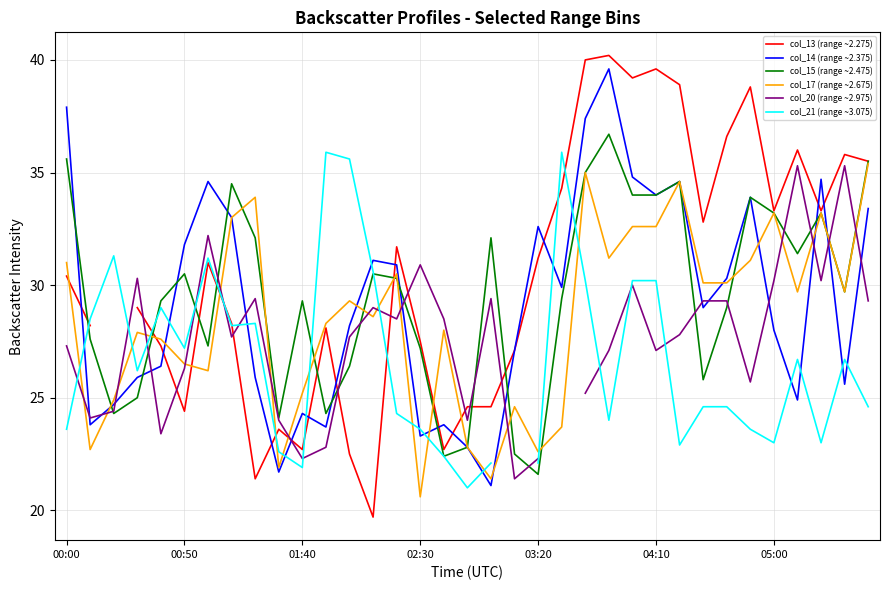

How many lines are shown in the chart?

6